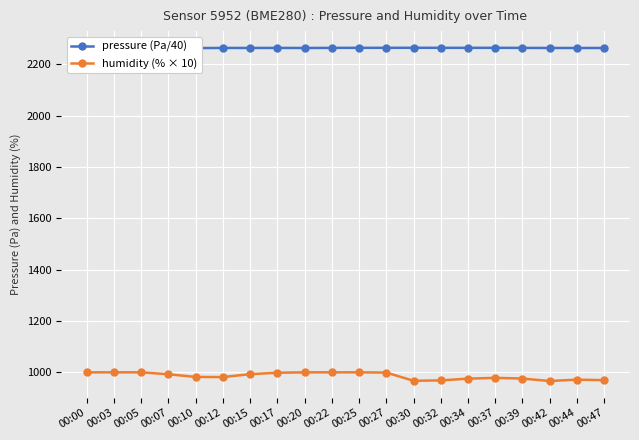

True or false: pressure (Pa/40) and humidity (% × 10) intersect in this chart.

False